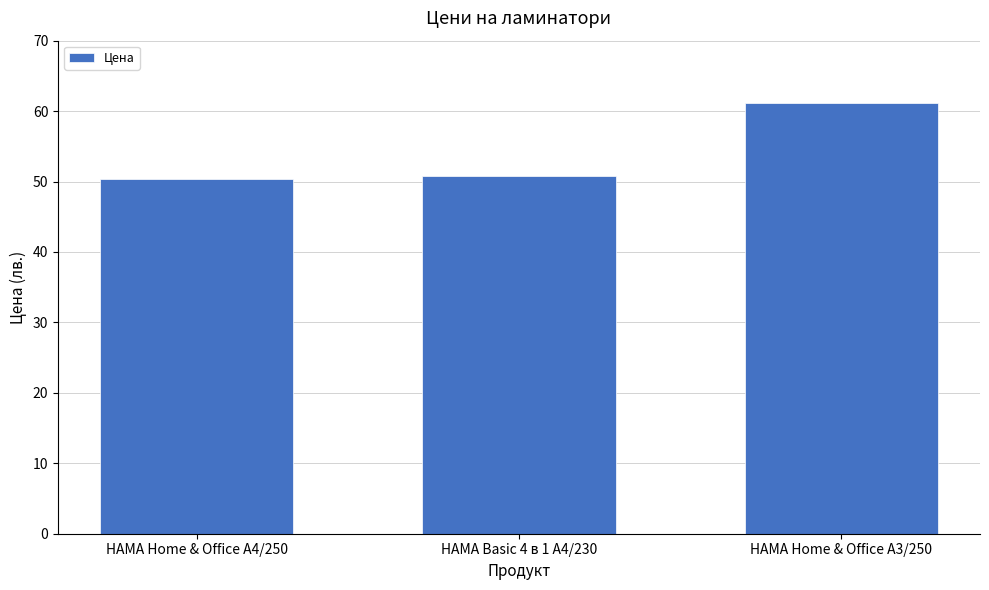

At which category does the chart reach its peak across all series?

HAMA Home & Office A3/250